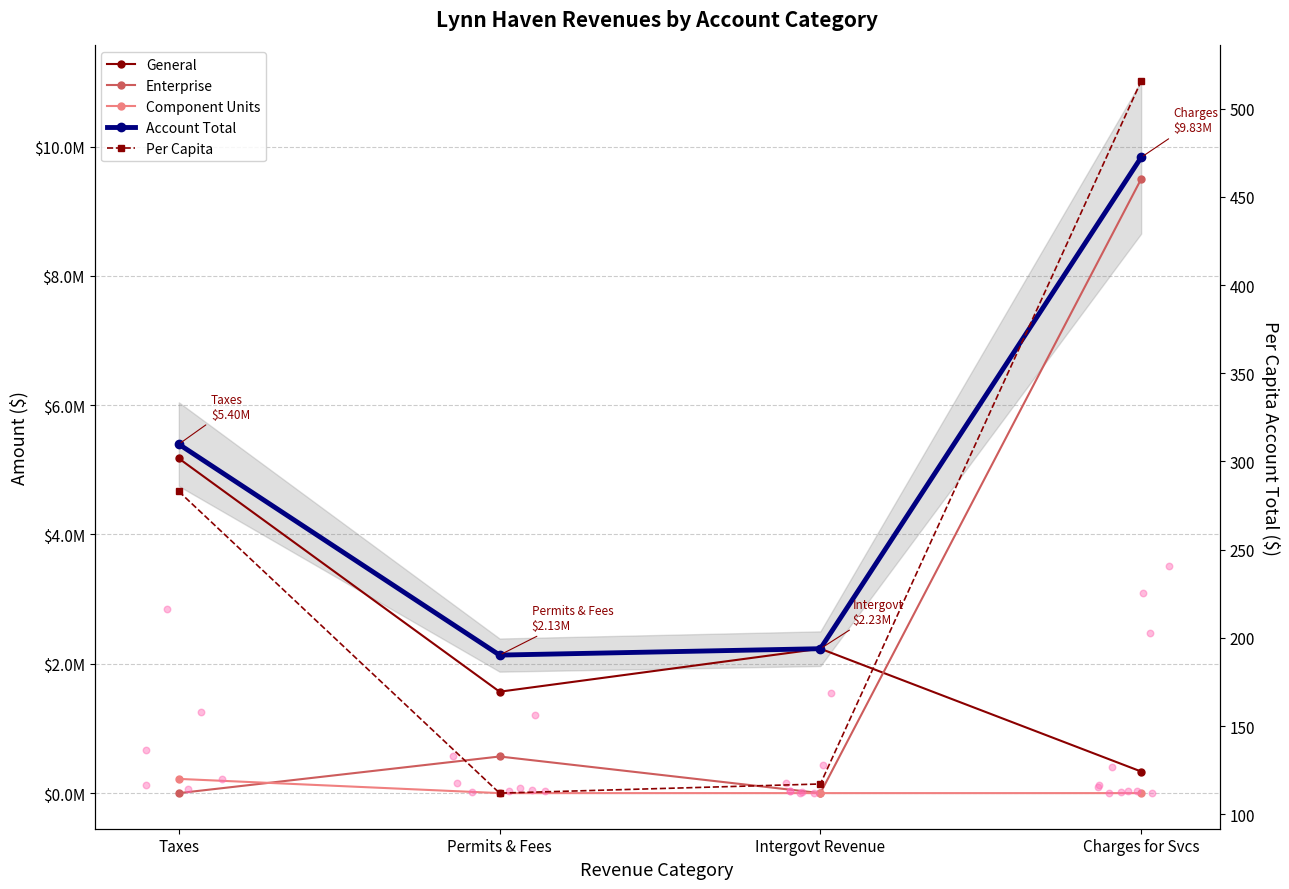

Which series has the widest spread of Y values?

Enterprise